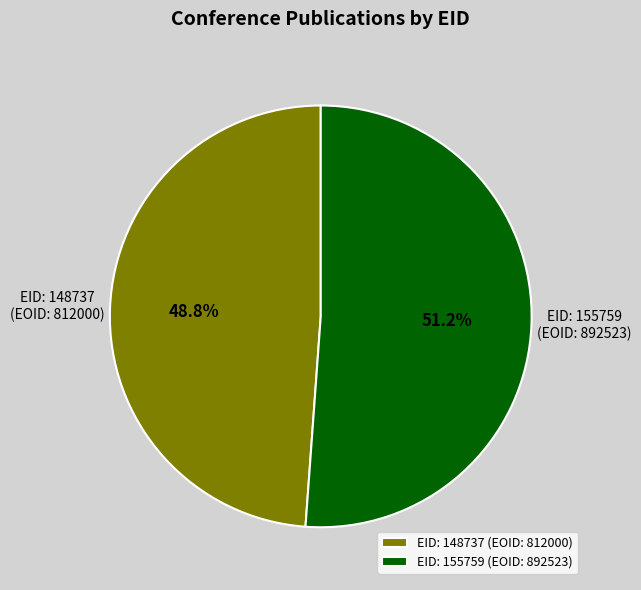

Combined, do EID: 155759 (EOID: 892523) and EID: 148737 (EOID: 812000) account for over 50%?

Yes